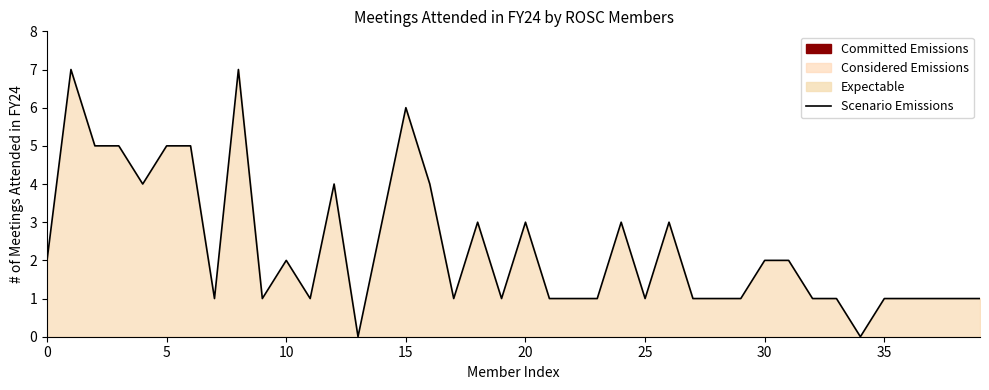

Reading right to left, transcribe all the data shown in this chart.

1	1	1	1	1	0	1	1	2	2	1	1	1	3	1	3	1	1	1	3	1	3	1	4	6	3	0	4	1	2	1	7	1	5	5	4	5	5	7	2